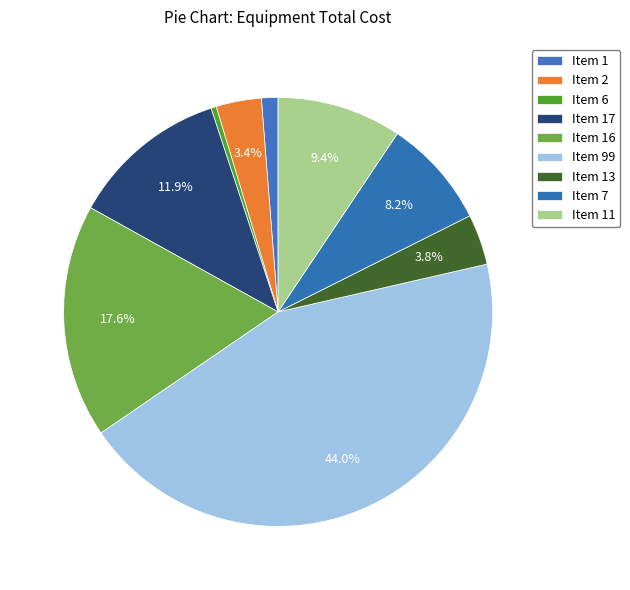

To the nearest percent, what is the difference between the Item 6 and Item 7 slice percentages?

8%